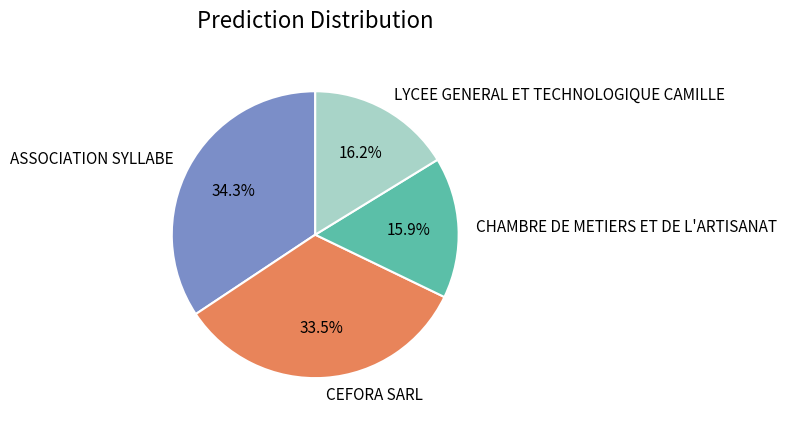

Is the sum of CHAMBRE DE METIERS ET DE L'ARTISANAT and CEFORA SARL greater than half?

No